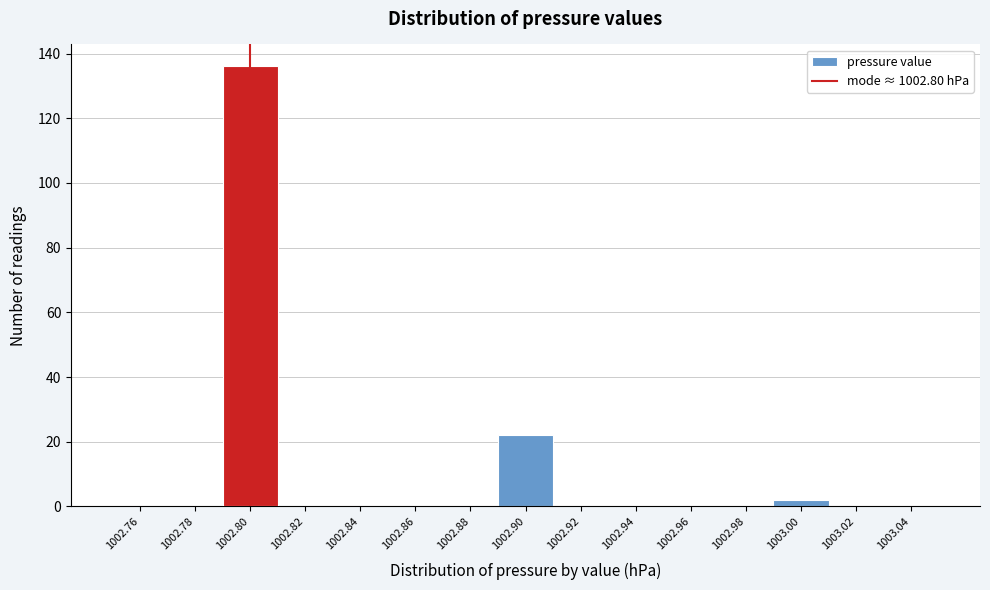

Which range on the x-axis has the tallest bar?

1002.79 to 1002.81